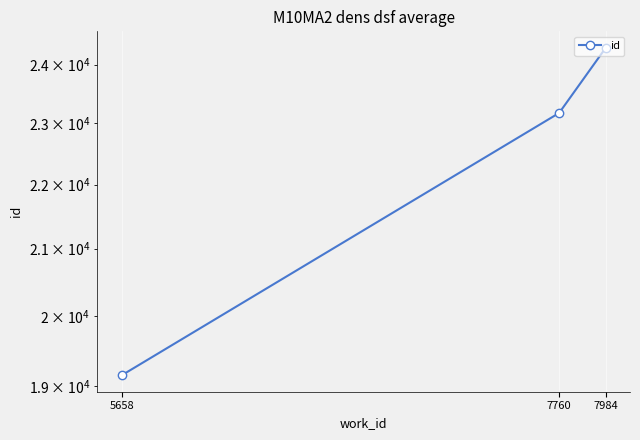

Count the values in the range 19154 to 24297.

3